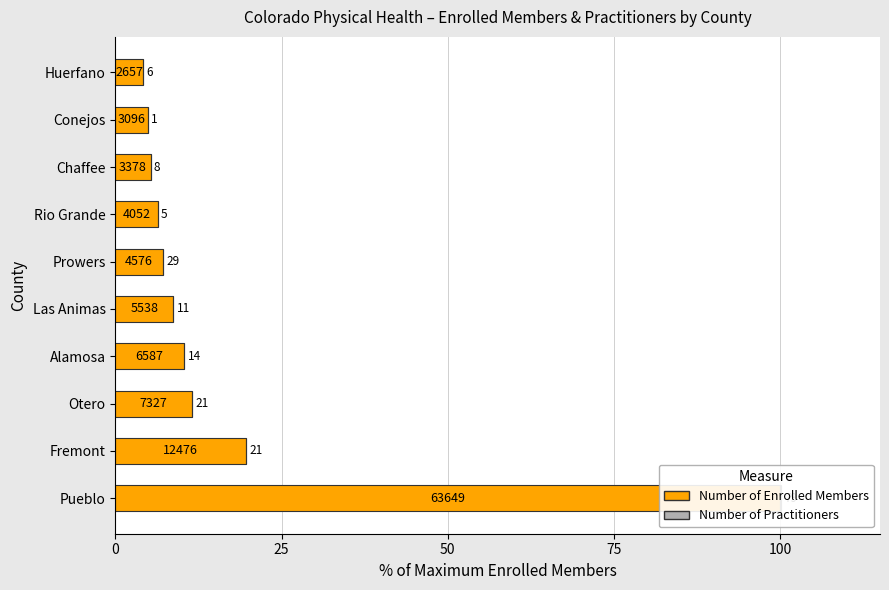

Are the bars horizontal?

Yes